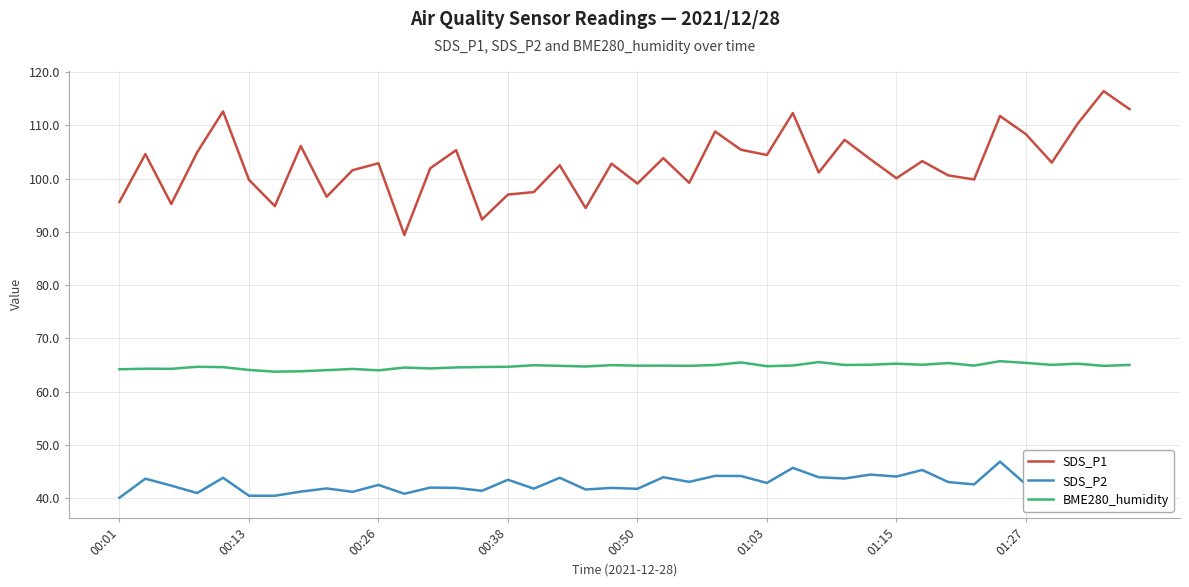

How many interior local peaks does the SDS_P1 series have?

14